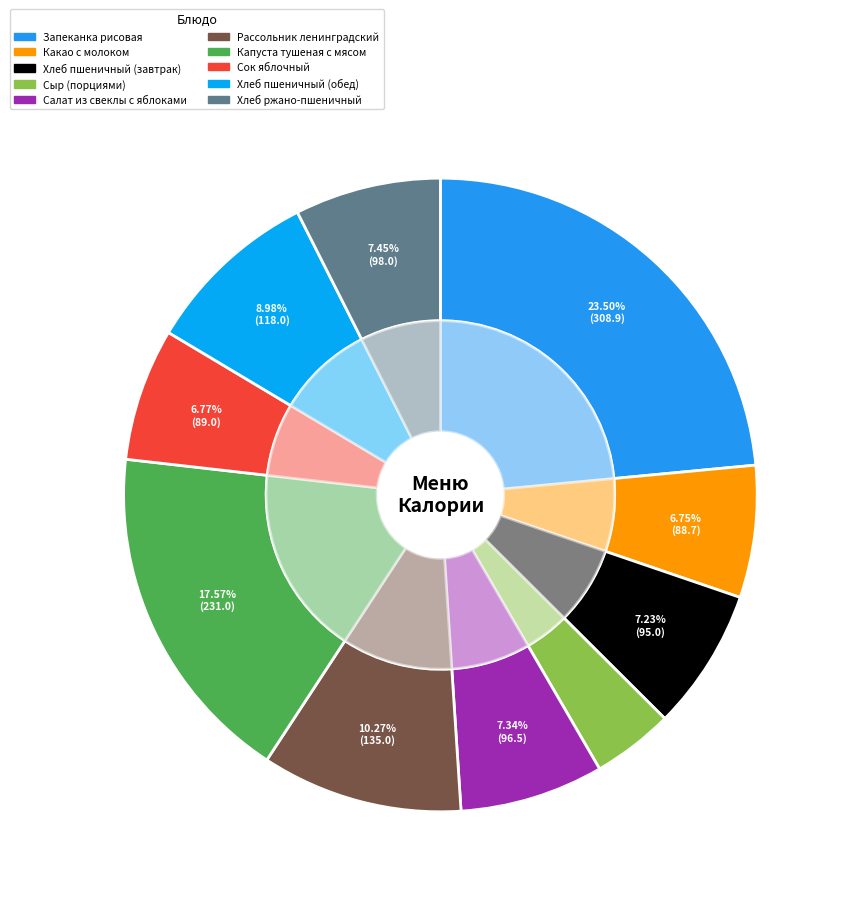

Is Хлеб пшеничный (завтрак) the majority of the pie?

No